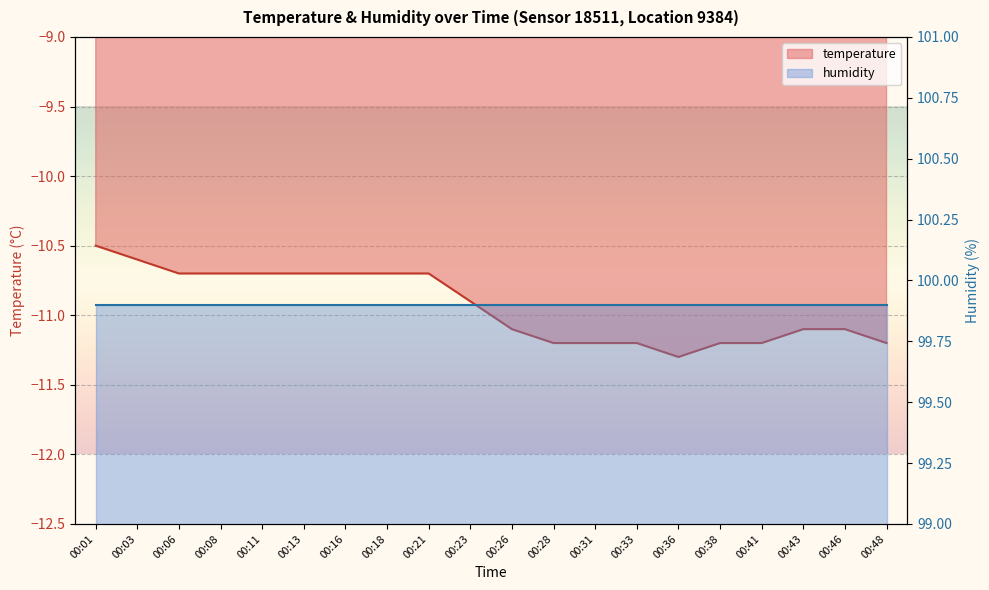

What is the sum of the values at 00:16 and 00:41?

-21.9